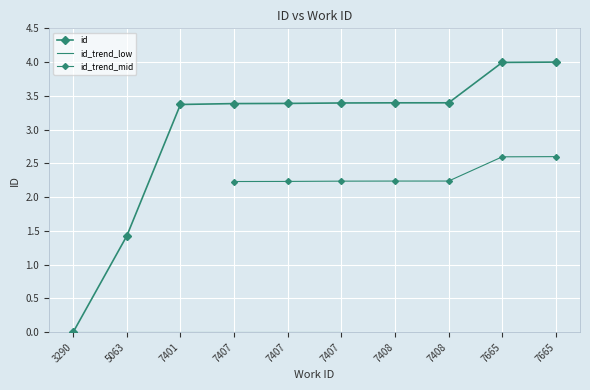

What is the maximum value shown in the chart?

4.0